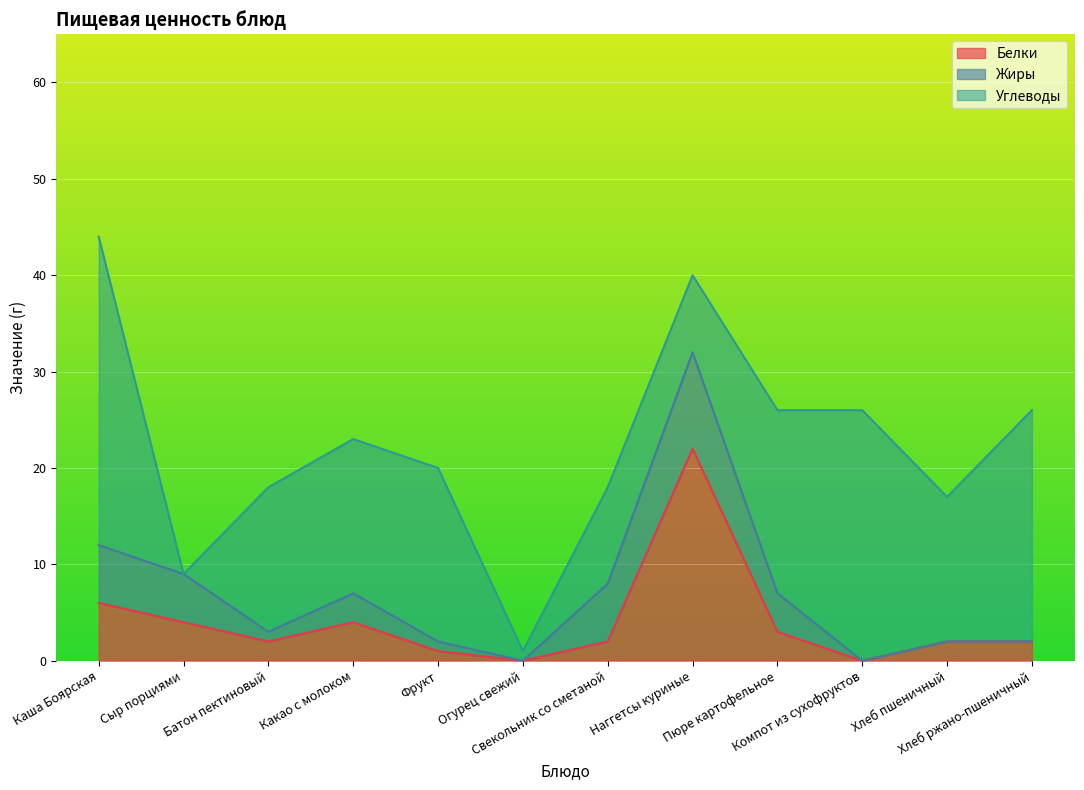

How many positive values does the Углеводы series have?

11